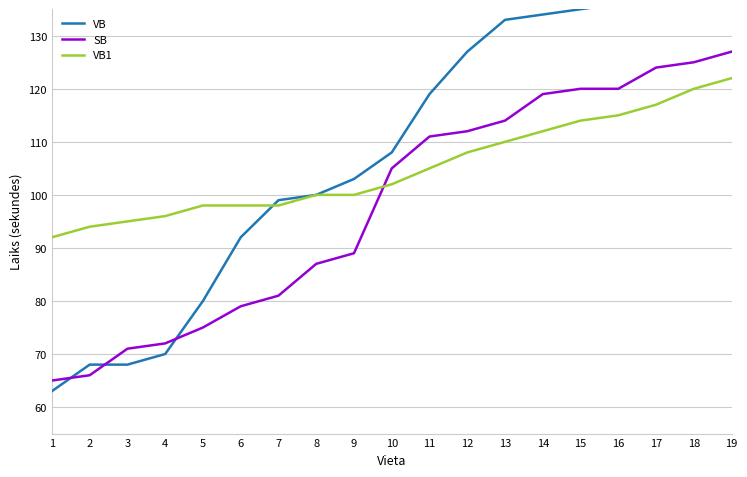

Count the number of data series in this chart.

3